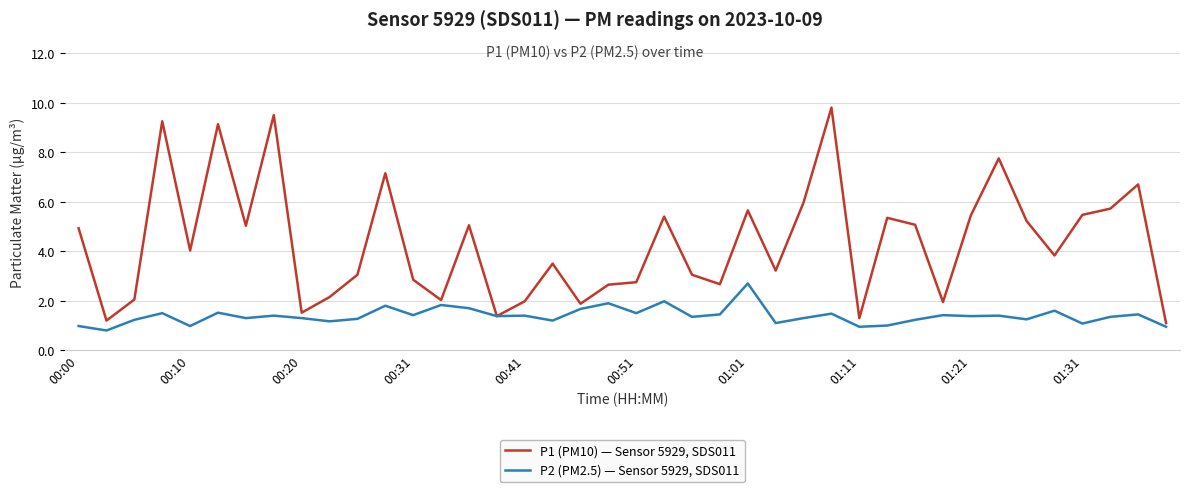

Which series has the largest range (max minus min)?

P1 (PM10) — Sensor 5929, SDS011